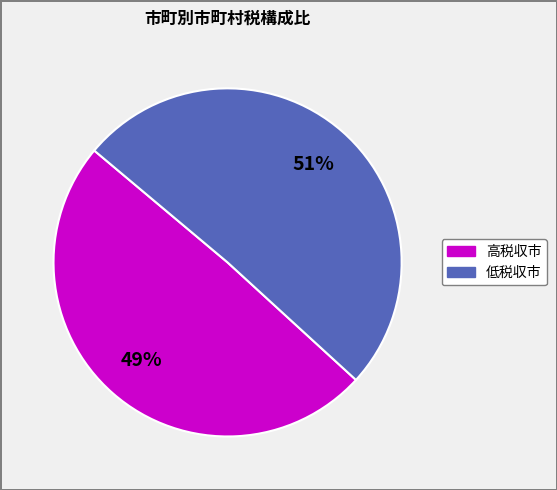

Is there any slice that represents more than half of the pie?

Yes